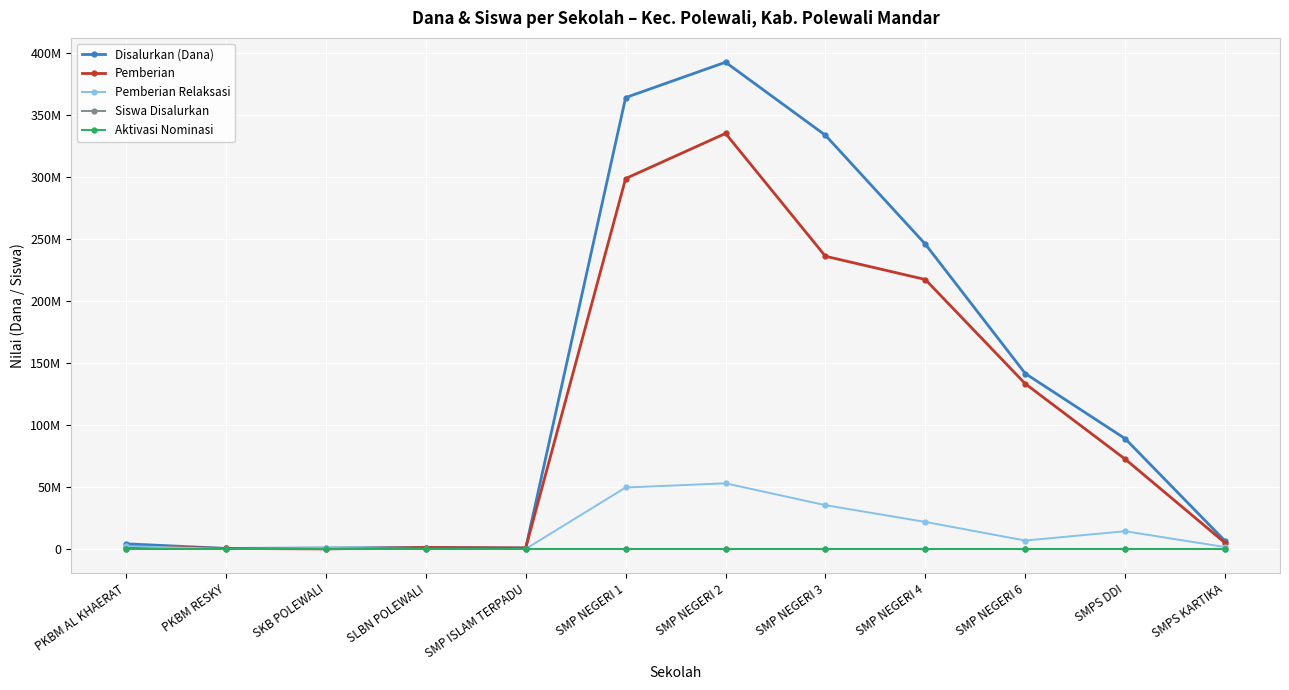

True or false: Disalurkan (Dana) and Pemberian cross at least once.

False